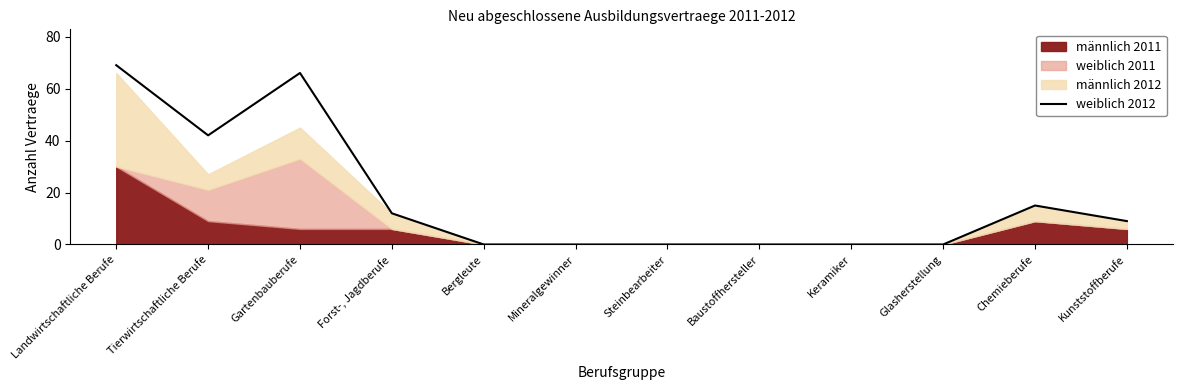

What is the label of the 4th point from the right?

Keramiker